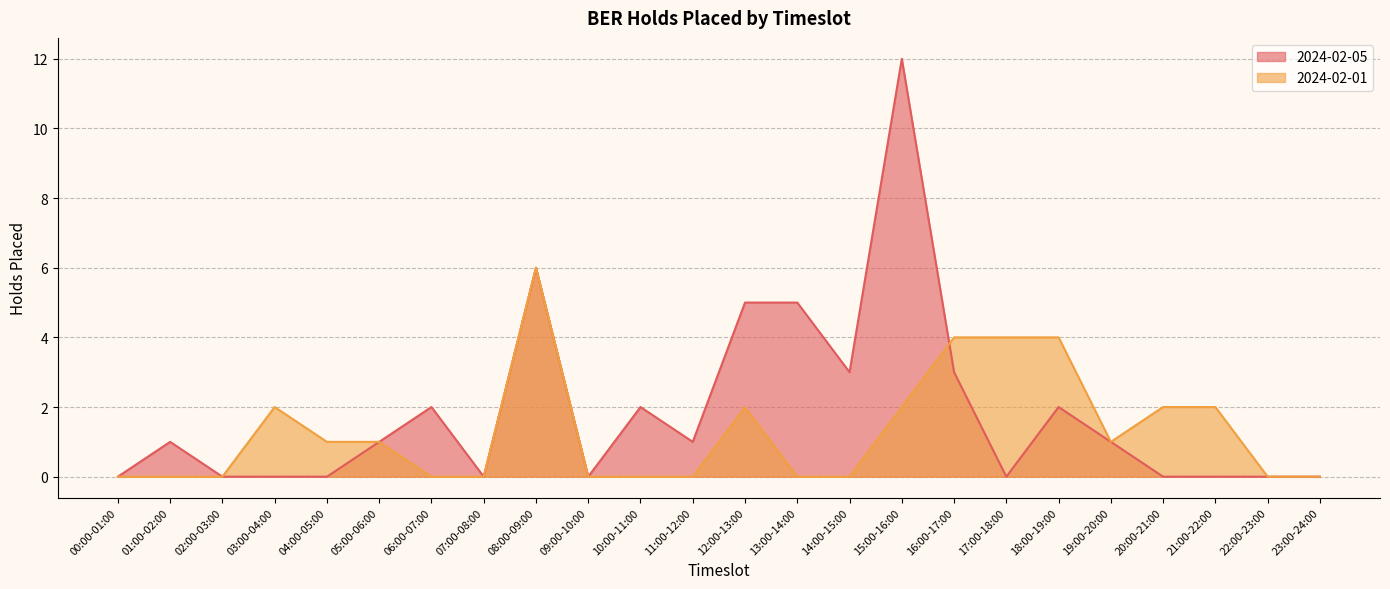

What is the difference between the 2024-02-01 values at 05:00-06:00 and 08:00-09:00?

5